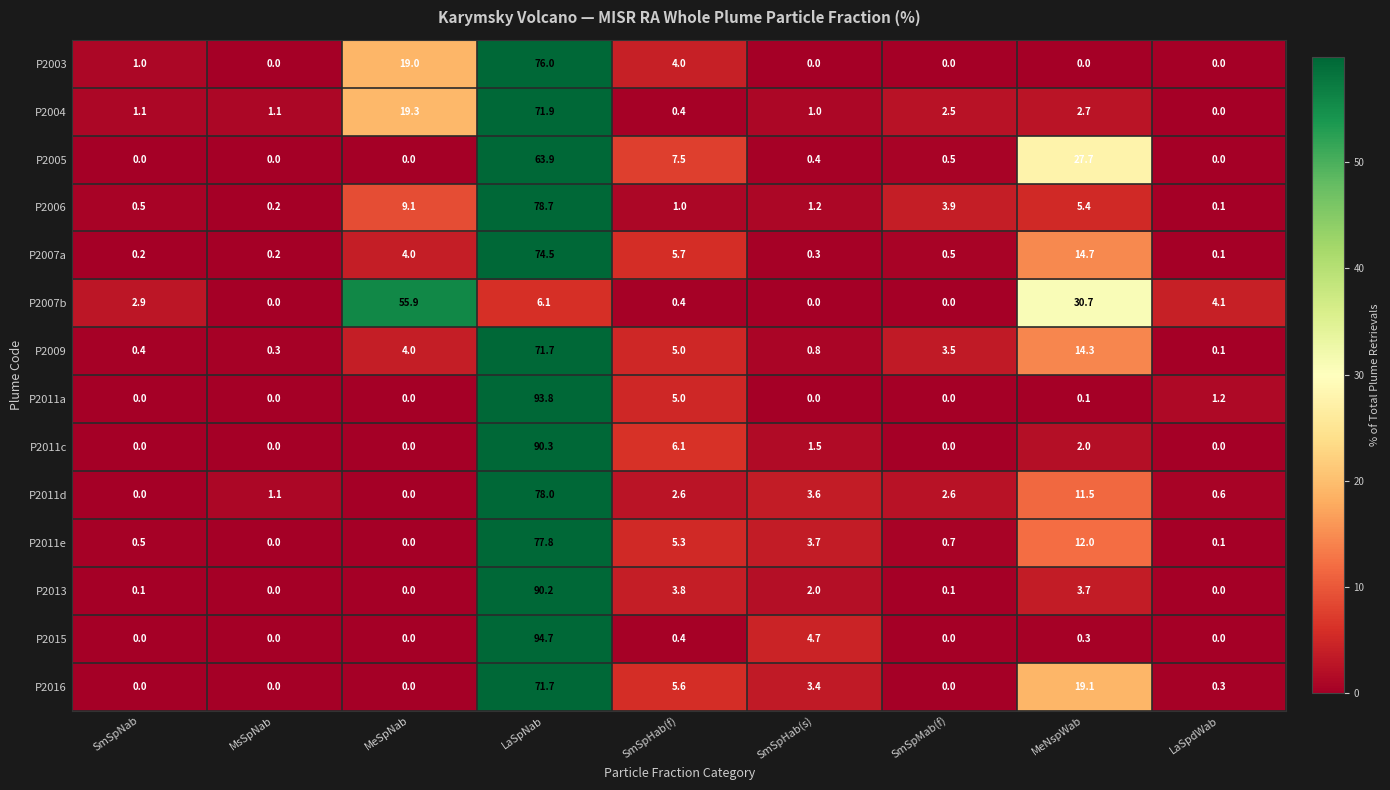

Count the number of data series in this chart.

14